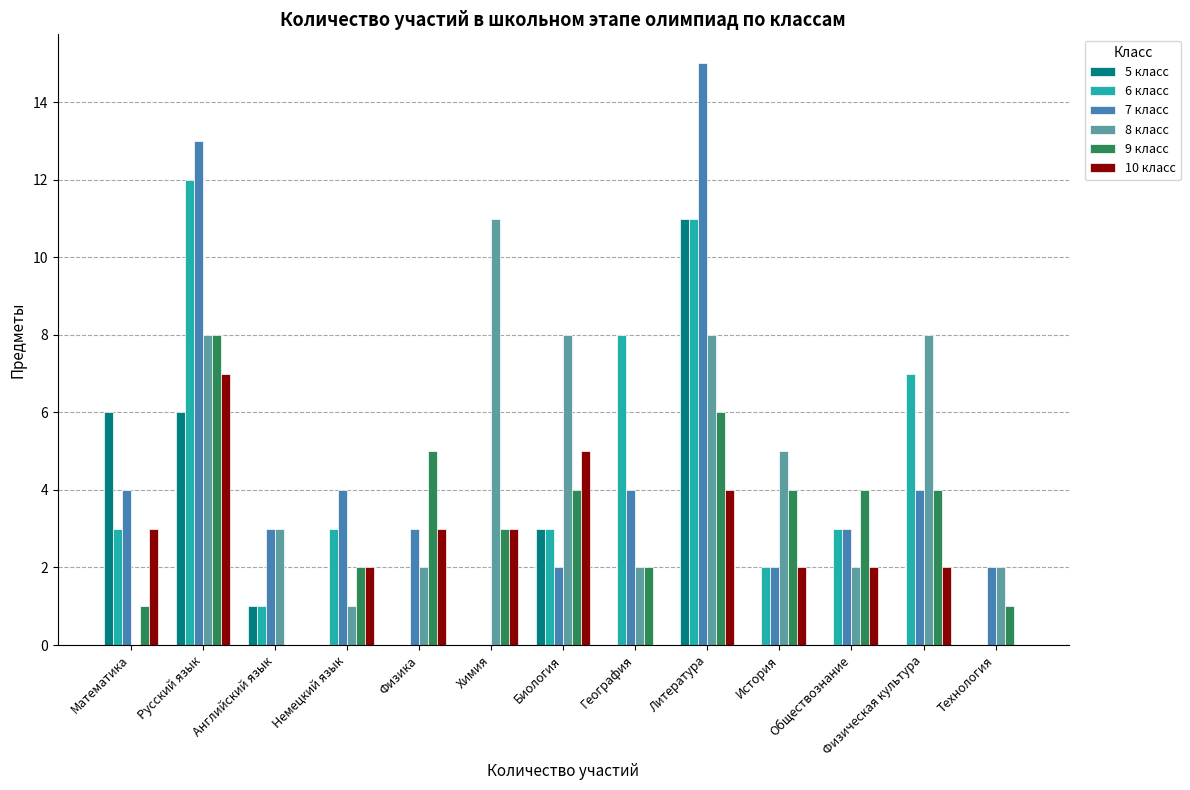

Does the chart contain stacked bars?

No